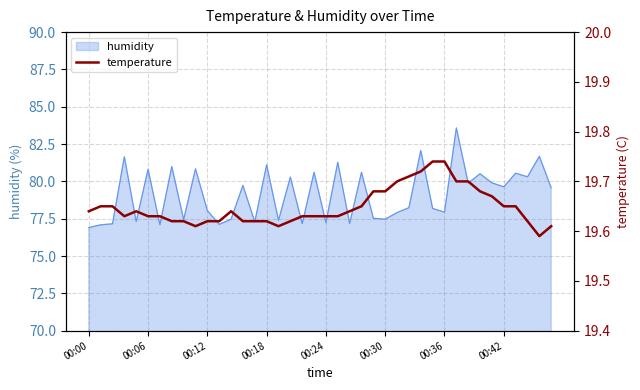

How many categories are shown in the chart?

40